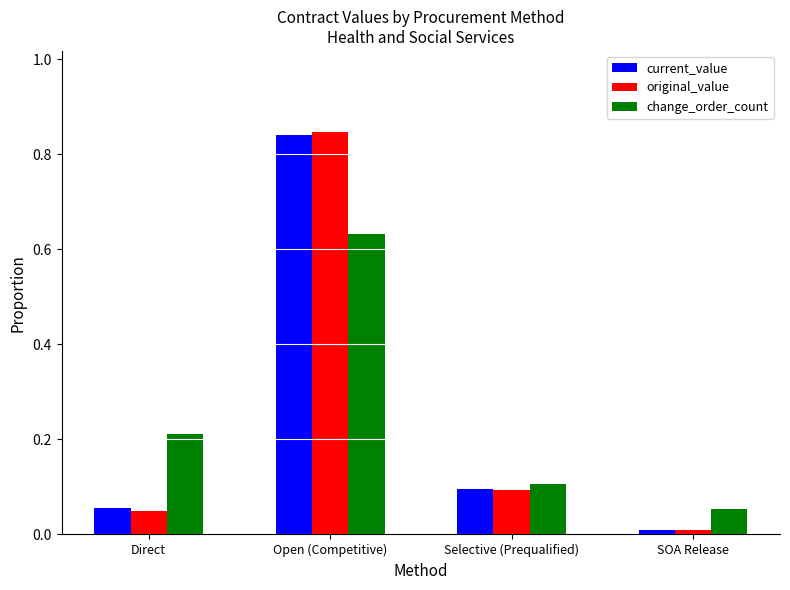

At which label does original_value reach its minimum?

SOA Release